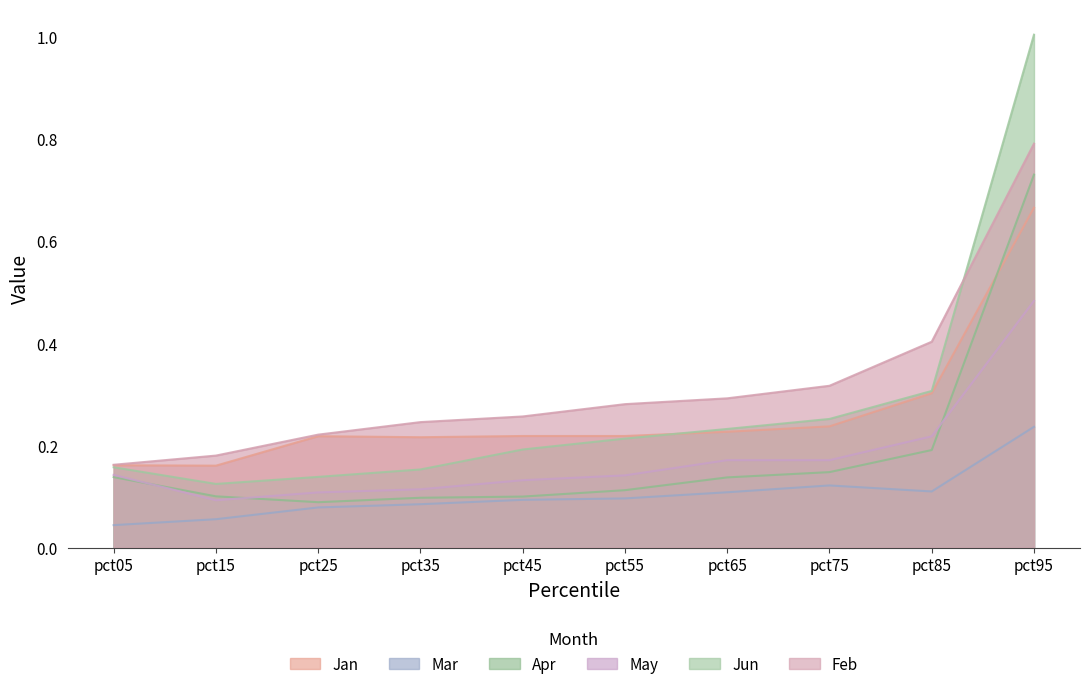

True or false: Jun has more than 0 points higher than both neighbors.

False